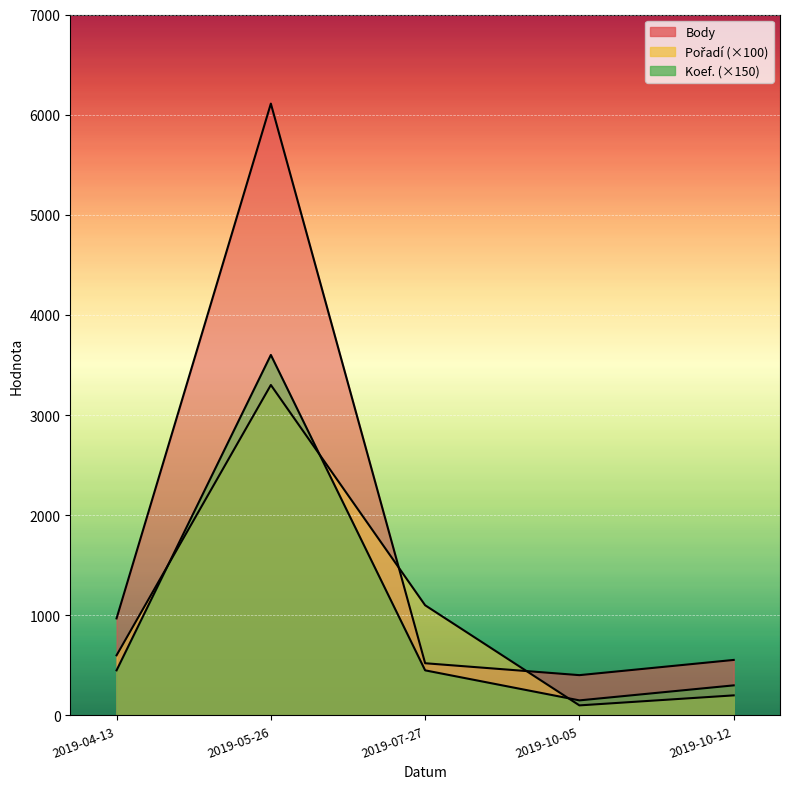

What are all the series names shown in the legend?

Body, Pořadí, Koef.